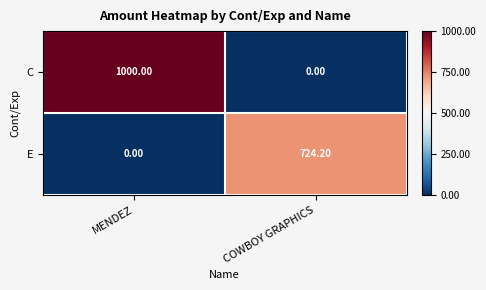

What is the difference between the highest and lowest values at MENDEZ?

1000.0